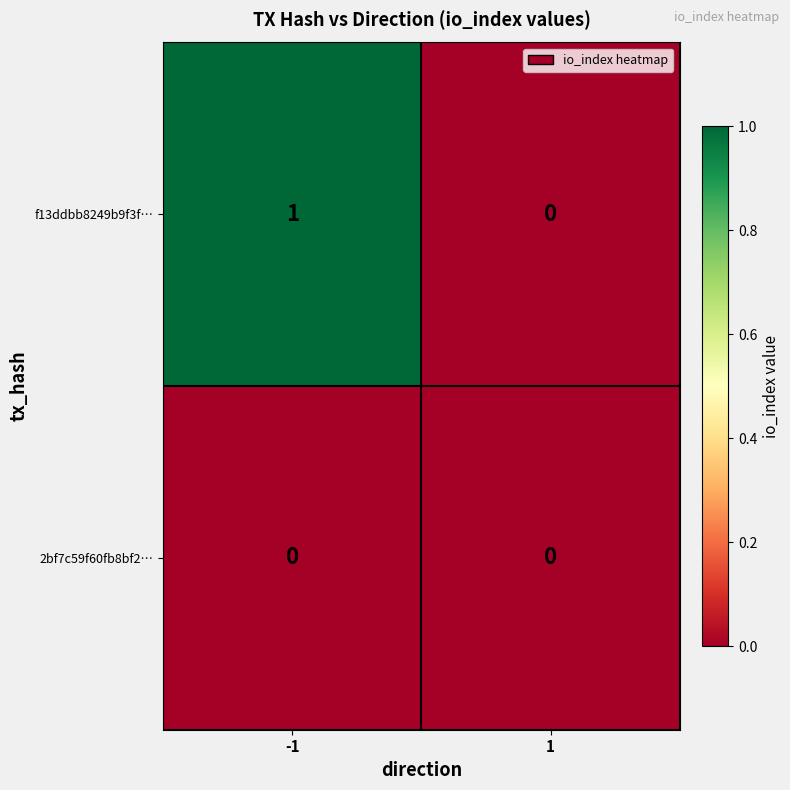

Which series changed the most between -1 and 1?

f13ddbb8249b9f3f…